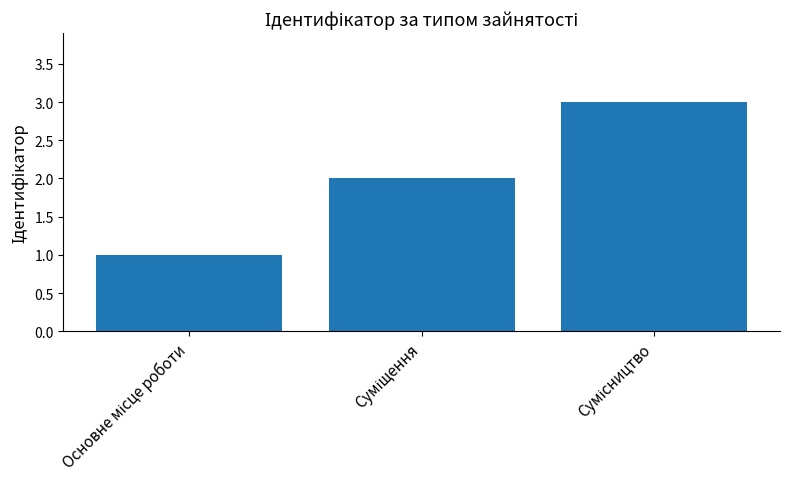

What is the sum of all values?

6